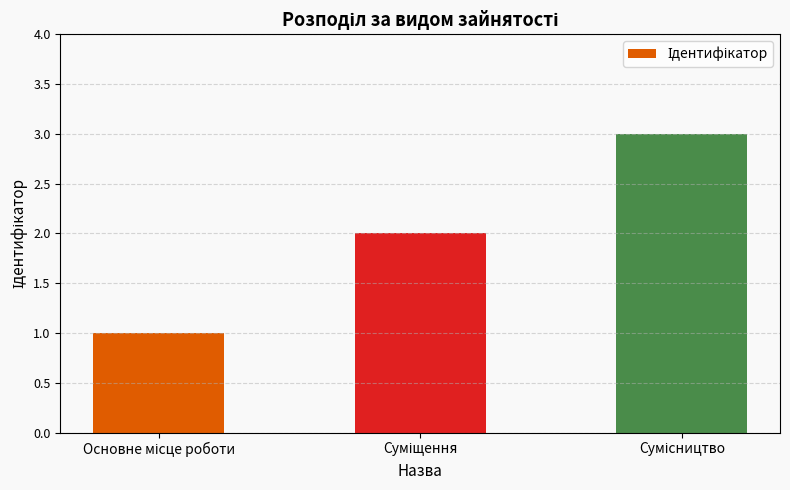

What is the greatest value displayed?

3